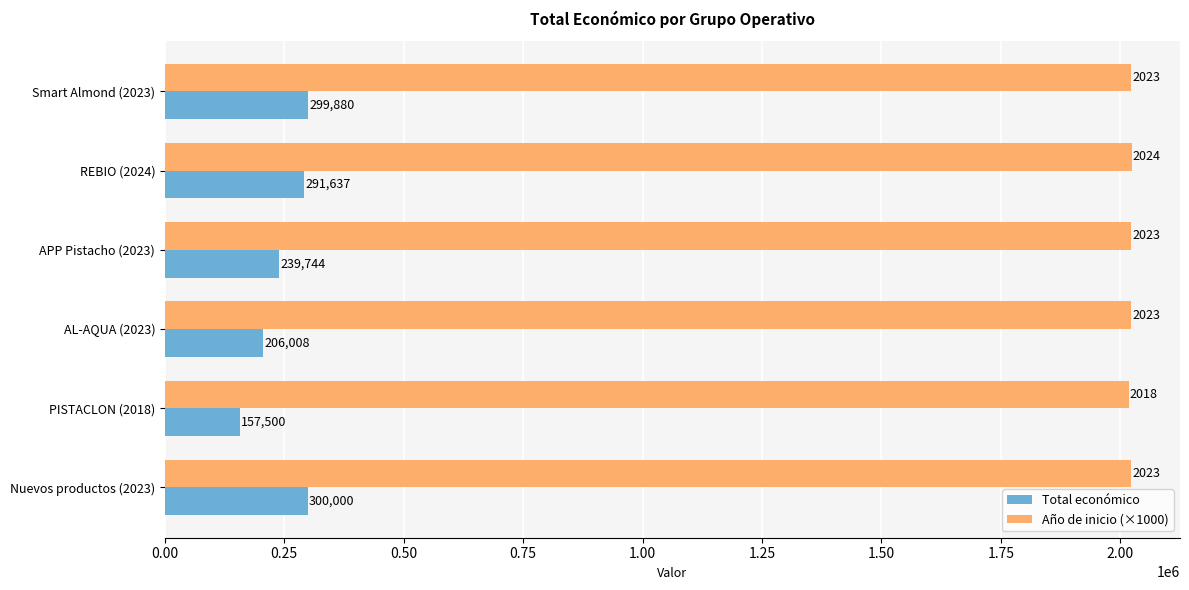

What is the maximum value for Año de inicio (×1000)?

2024000